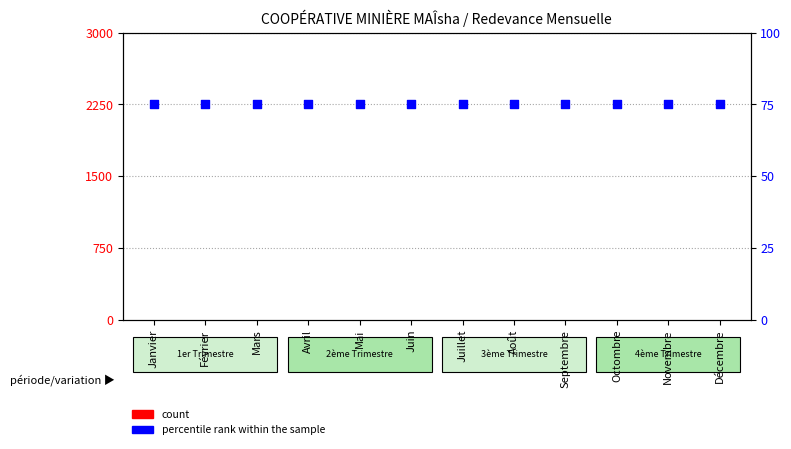

Is the value of percentile rank within the sample at Novembre greater than the value of count at Février?

Yes